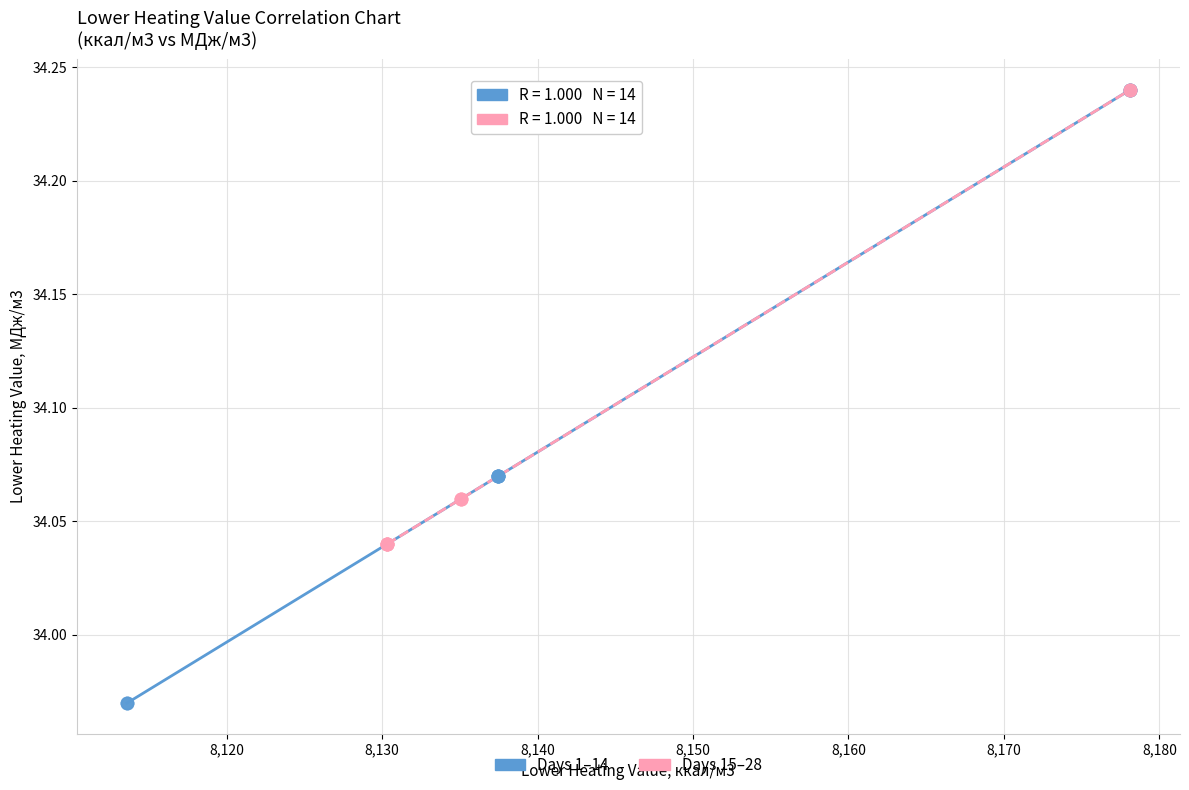

What are all the series names shown in the legend?

Days 1–14, Days 15–28